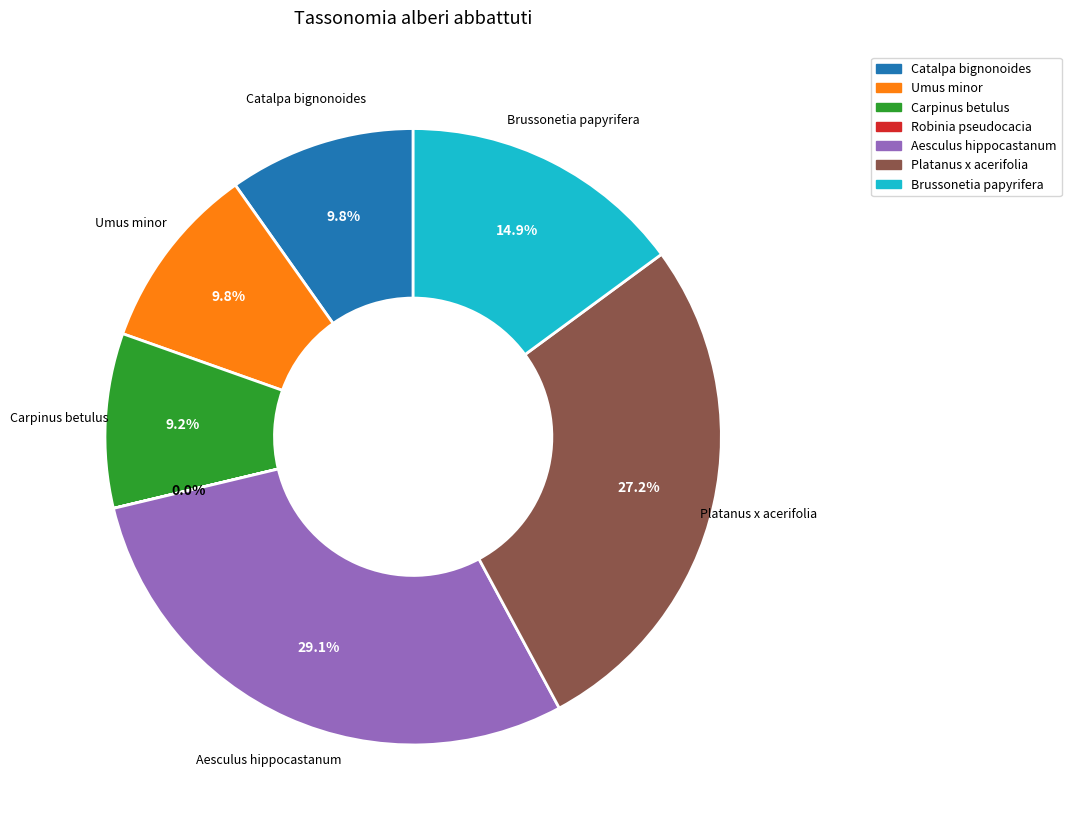

Does any single category account for the majority?

No